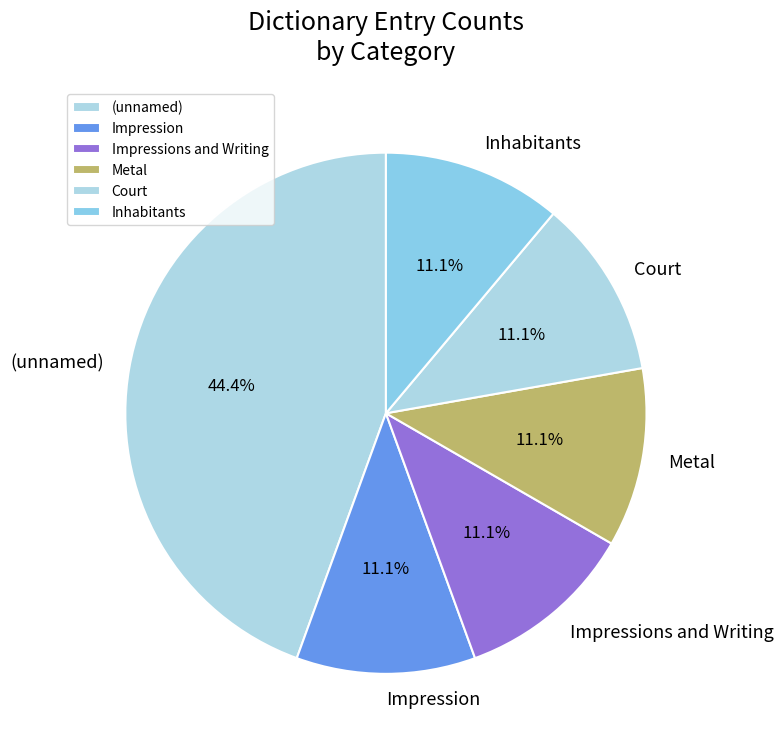

Combined, what portion of the pie is Impressions and Writing and Impression?

22.2%